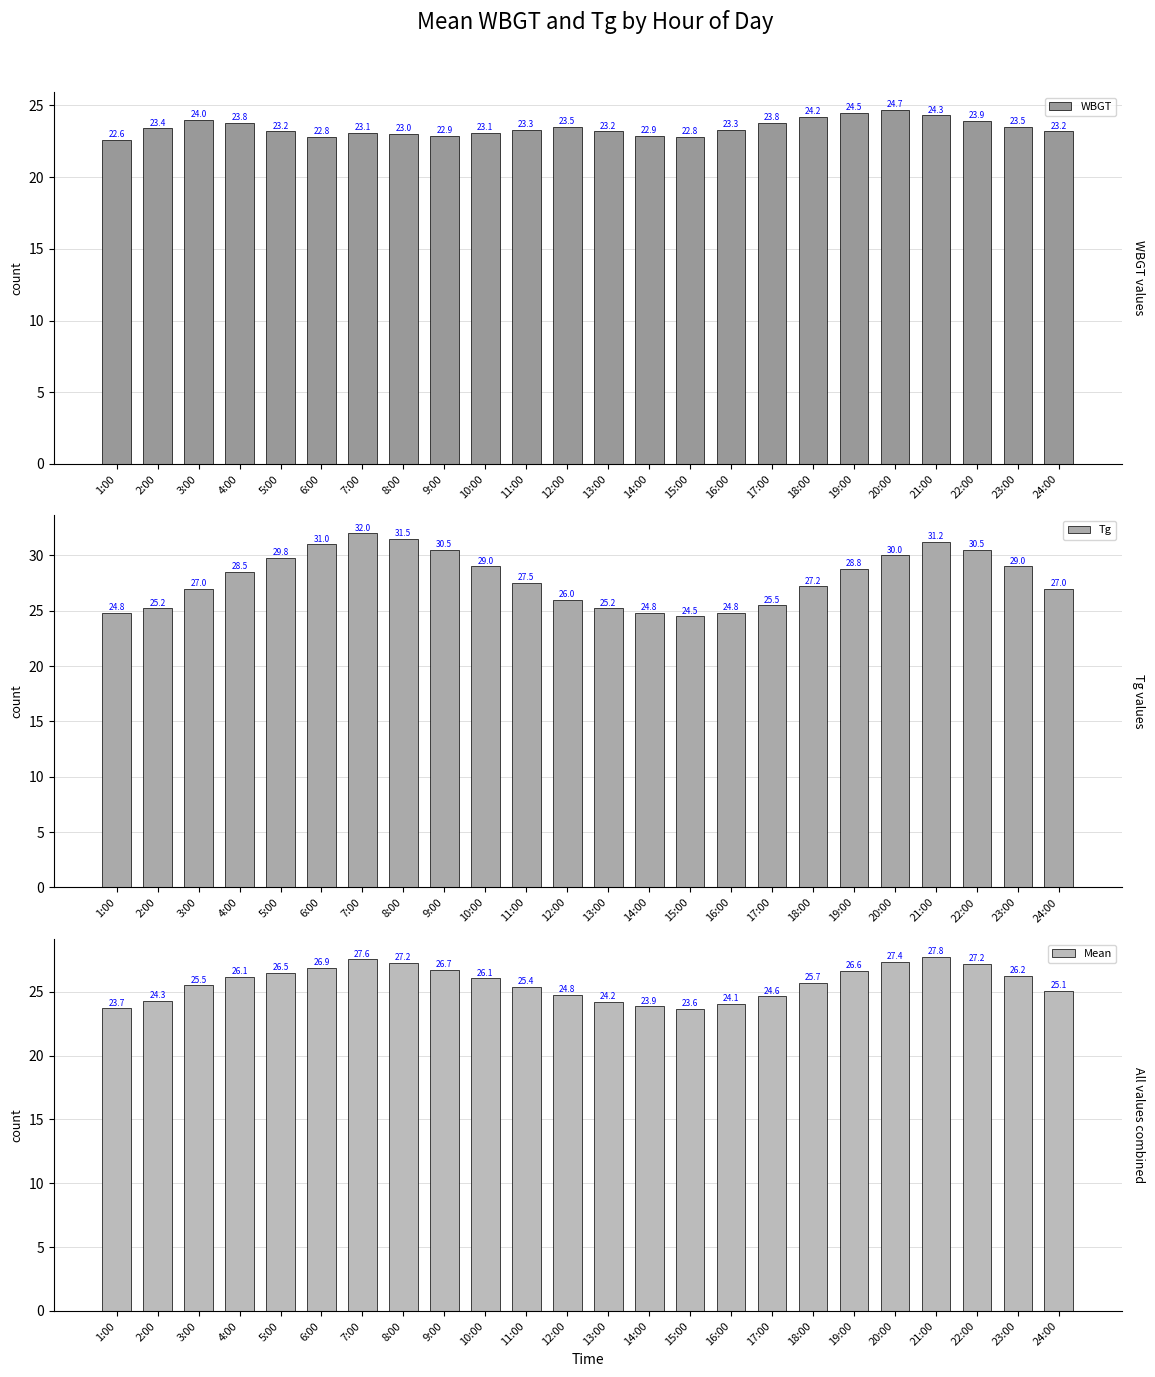

List the labels in order of WBGT value, smallest first.

1:00, 6:00, 15:00, 9:00, 14:00, 8:00, 7:00, 10:00, 5:00, 13:00, 24:00, 11:00, 16:00, 2:00, 12:00, 23:00, 4:00, 17:00, 22:00, 3:00, 18:00, 21:00, 19:00, 20:00